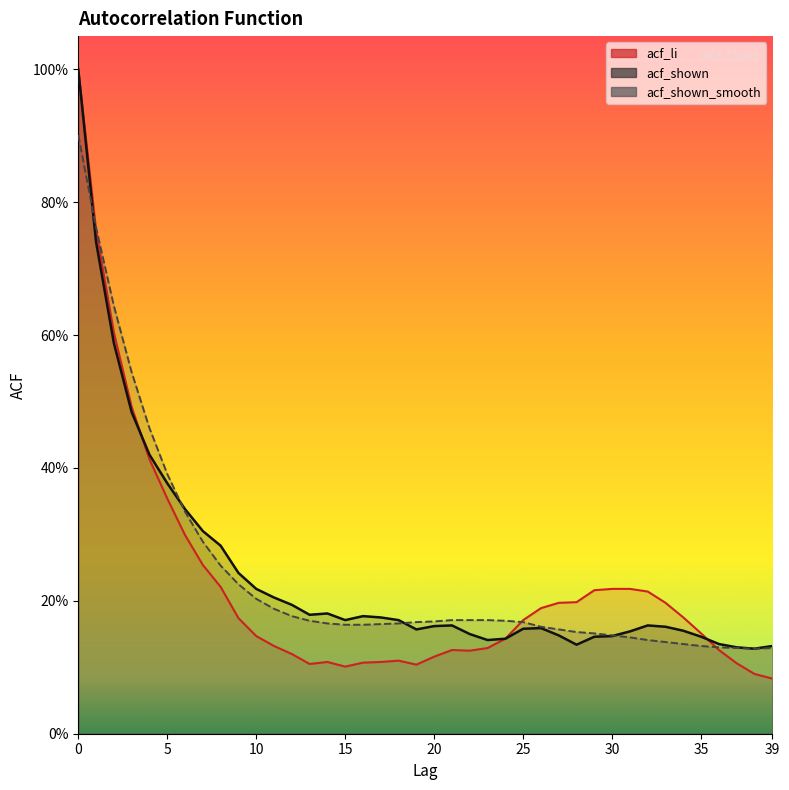

Reading left to right, list all the values displayed in this chart.

acf_li: 0=1.0	1=0.8	2=0.6	3=0.5	4=0.4	5=0.4	6=0.3	7=0.3	8=0.2	9=0.2	10=0.1	11=0.1	12=0.1	13=0.1	14=0.1	15=0.1	16=0.1	17=0.1	18=0.1	19=0.1	20=0.1	21=0.1	22=0.1	23=0.1	24=0.1	25=0.2	26=0.2	27=0.2	28=0.2	29=0.2	30=0.2	31=0.2	32=0.2	33=0.2	34=0.2	35=0.2	36=0.1	37=0.1	38=0.1	39=0.1
acf_shown: 0=1.0	1=0.7	2=0.6	3=0.5	4=0.4	5=0.4	6=0.3	7=0.3	8=0.3	9=0.2	10=0.2	11=0.2	12=0.2	13=0.2	14=0.2	15=0.2	16=0.2	17=0.2	18=0.2	19=0.2	20=0.2	21=0.2	22=0.1	23=0.1	24=0.1	25=0.2	26=0.2	27=0.1	28=0.1	29=0.1	30=0.1	31=0.2	32=0.2	33=0.2	34=0.2	35=0.1	36=0.1	37=0.1	38=0.1	39=0.1
acf_shown_smooth: 0=0.9	1=0.8	2=0.6	3=0.5	4=0.5	5=0.4	6=0.3	7=0.3	8=0.3	9=0.2	10=0.2	11=0.2	12=0.2	13=0.2	14=0.2	15=0.2	16=0.2	17=0.2	18=0.2	19=0.2	20=0.2	21=0.2	22=0.2	23=0.2	24=0.2	25=0.2	26=0.2	27=0.2	28=0.2	29=0.2	30=0.1	31=0.1	32=0.1	33=0.1	34=0.1	35=0.1	36=0.1	37=0.1	38=0.1	39=0.1